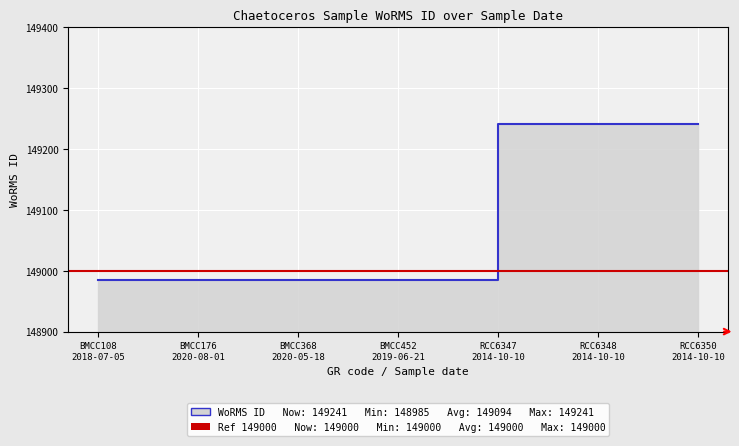

Rank the categories by value from highest to lowest.

RCC6347
2014-10-10, RCC6348
2014-10-10, RCC6350
2014-10-10, BMCC108
2018-07-05, BMCC176
2020-08-01, BMCC368
2020-05-18, BMCC452
2019-06-21